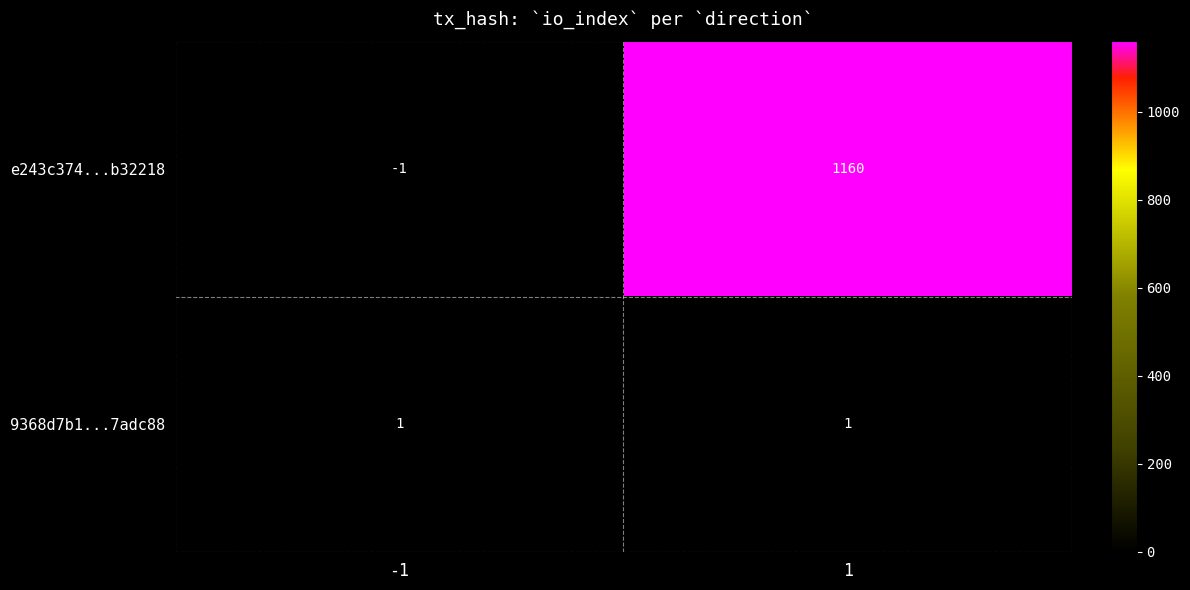

Reading right to left, what are all the values shown in this chart?

e243c374...b32218: 1=1160	-1=-1
9368d7b1...7adc88: 1=1	-1=1